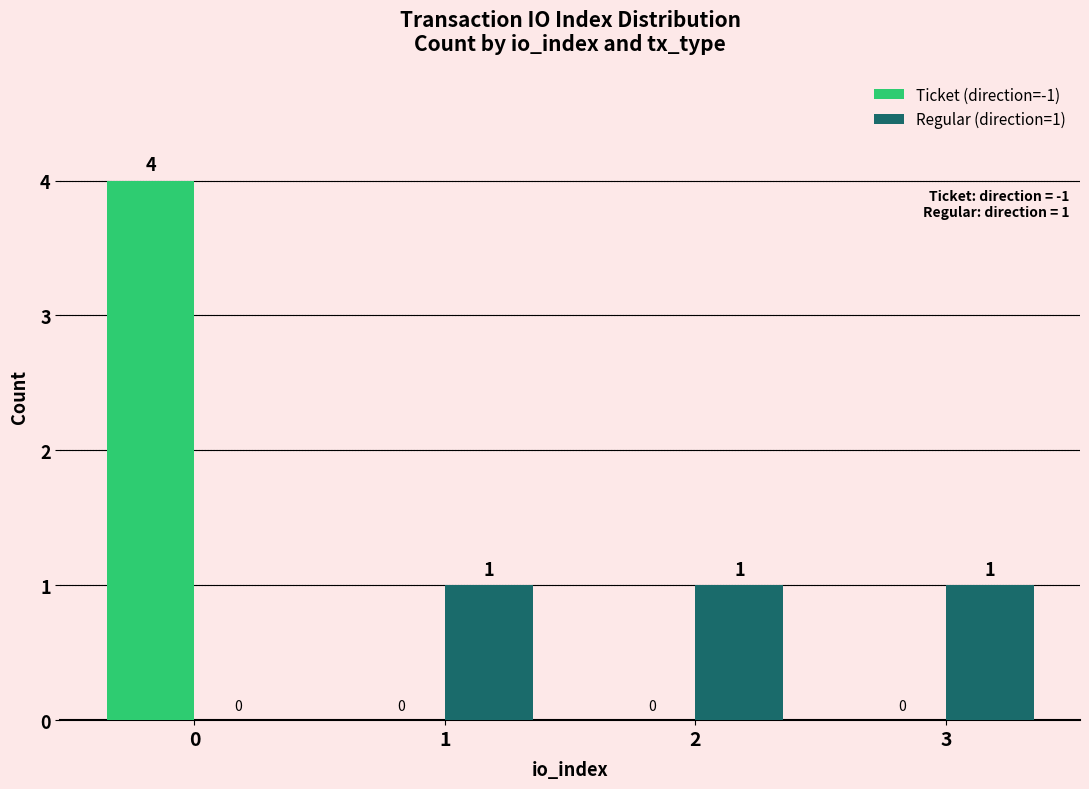

How many groups of bars are there?

4